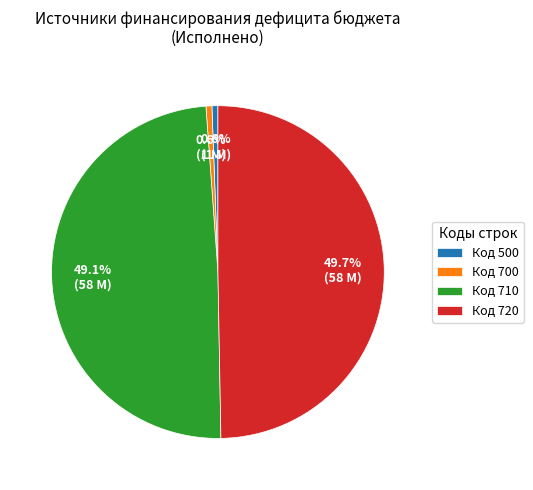

What portion of the pie excludes Код 700?

99.4%